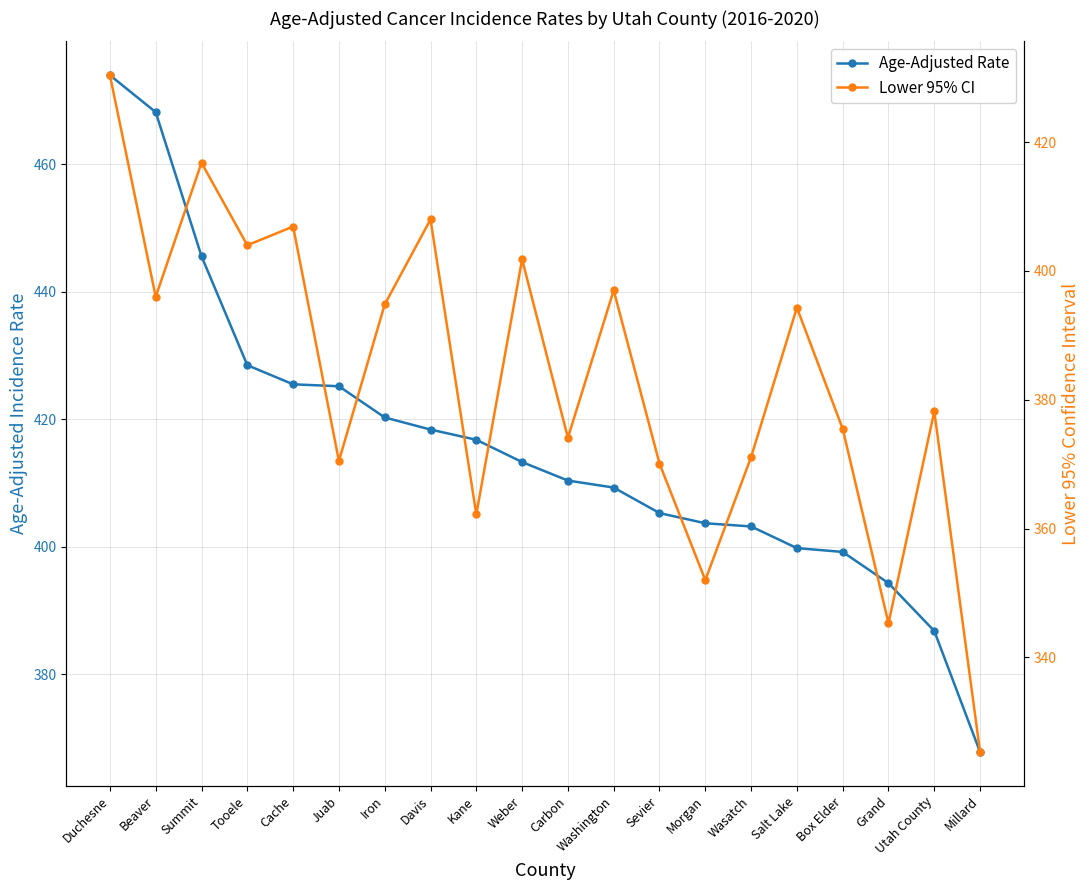

What is the difference between the highest and lowest values at Wasatch?

32.1